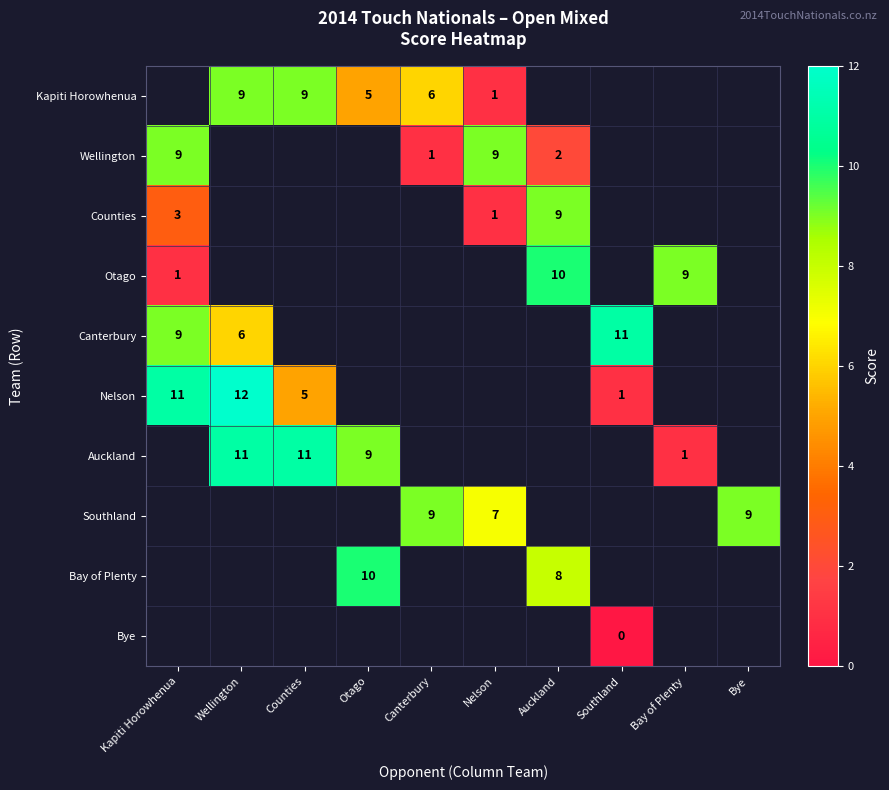

The Nelson series shows 1.6 at Counties. True or false?

False